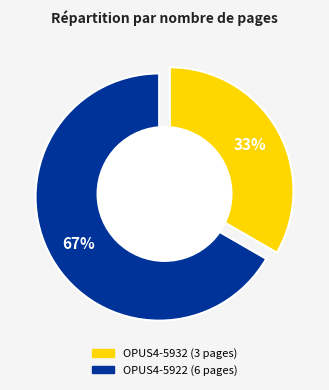

What is the smallest slice in the pie chart?

OPUS4-5932